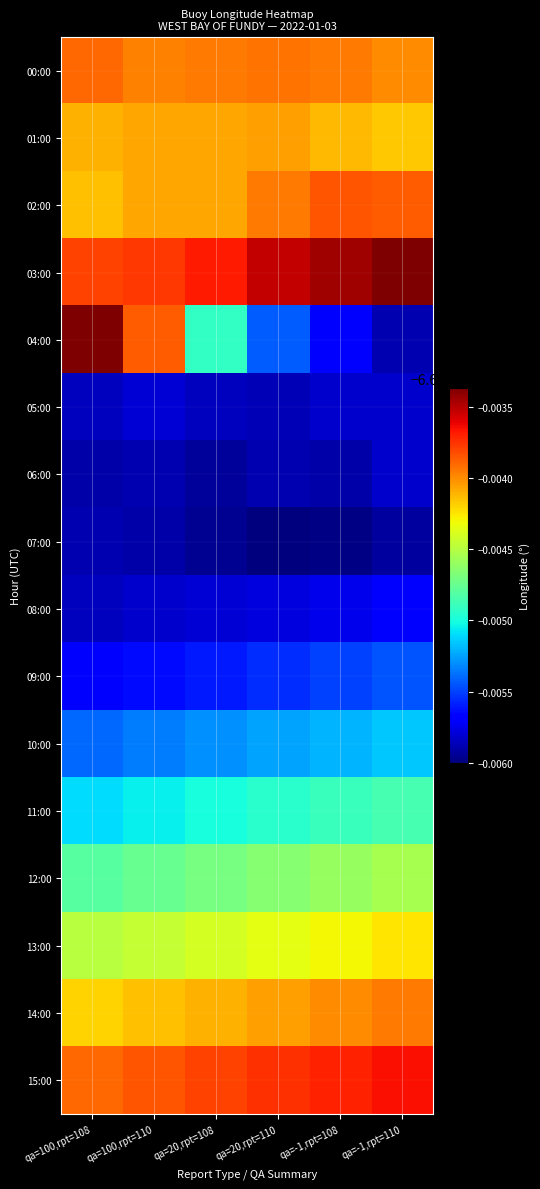

Count the number of data series in this chart.

16